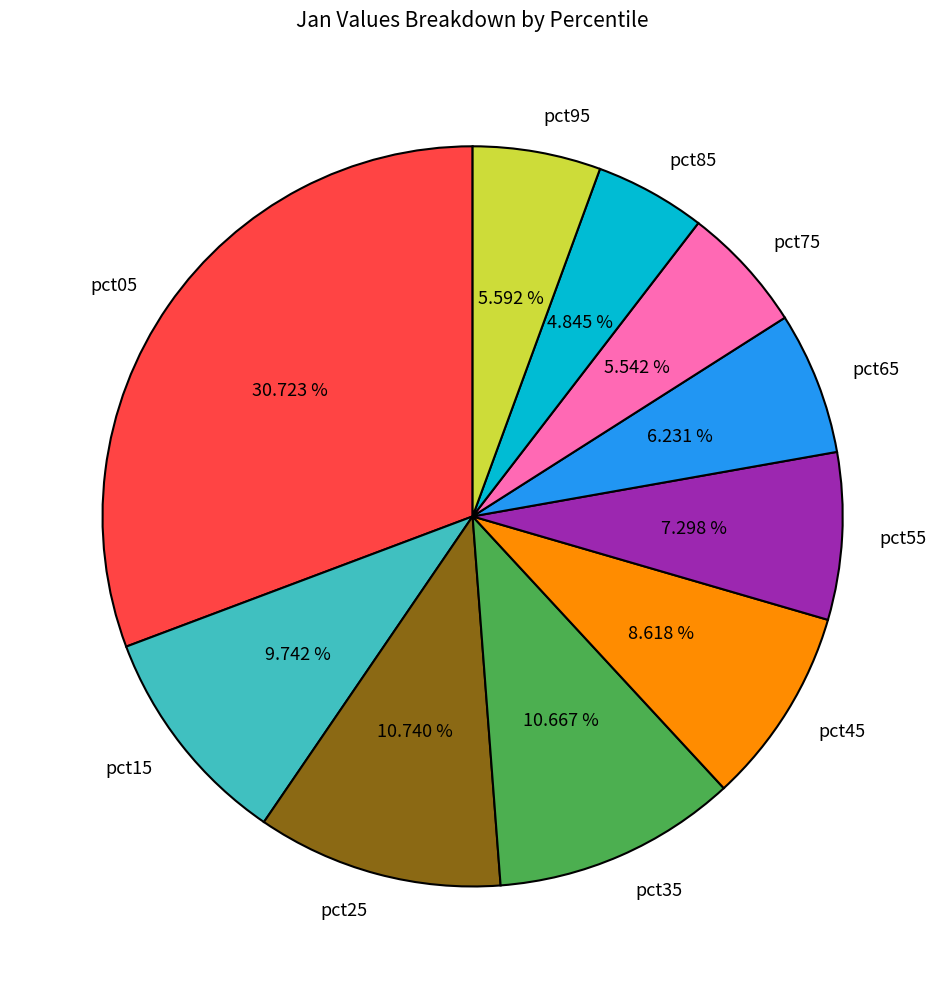

Count the number of slices in the pie.

10